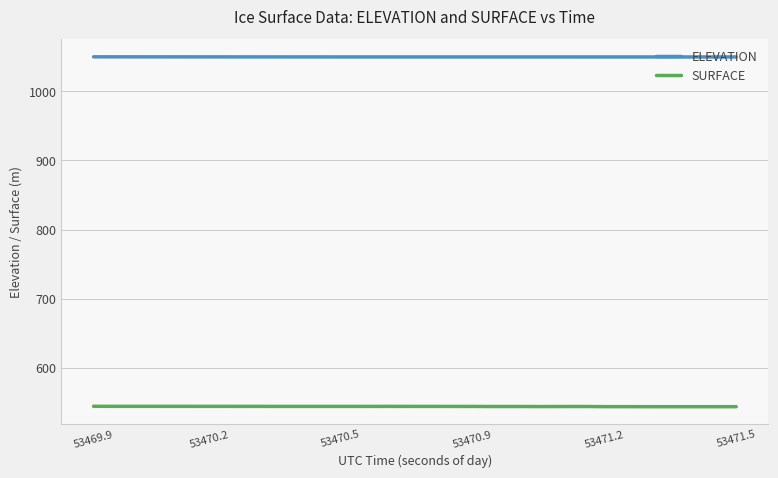

How many categories are shown in the chart?

40